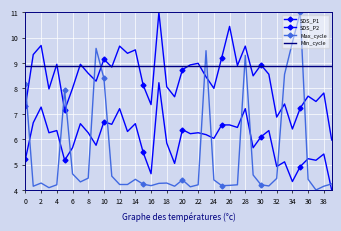

At how many categories does at least one series exceed 10?

3